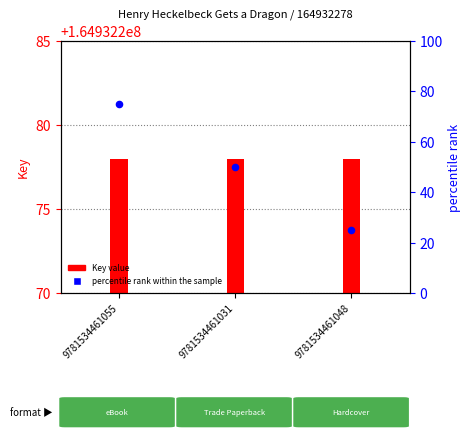

Which series has the widest spread of Y values?

percentile rank within the sample